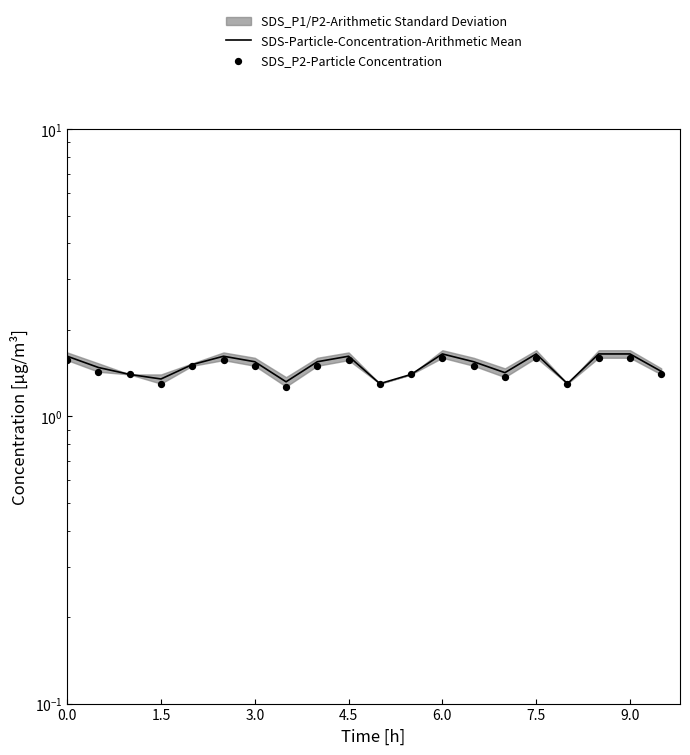

Which series has the widest spread of Y values?

SDS-Particle-Concentration-Arithmetic Mean